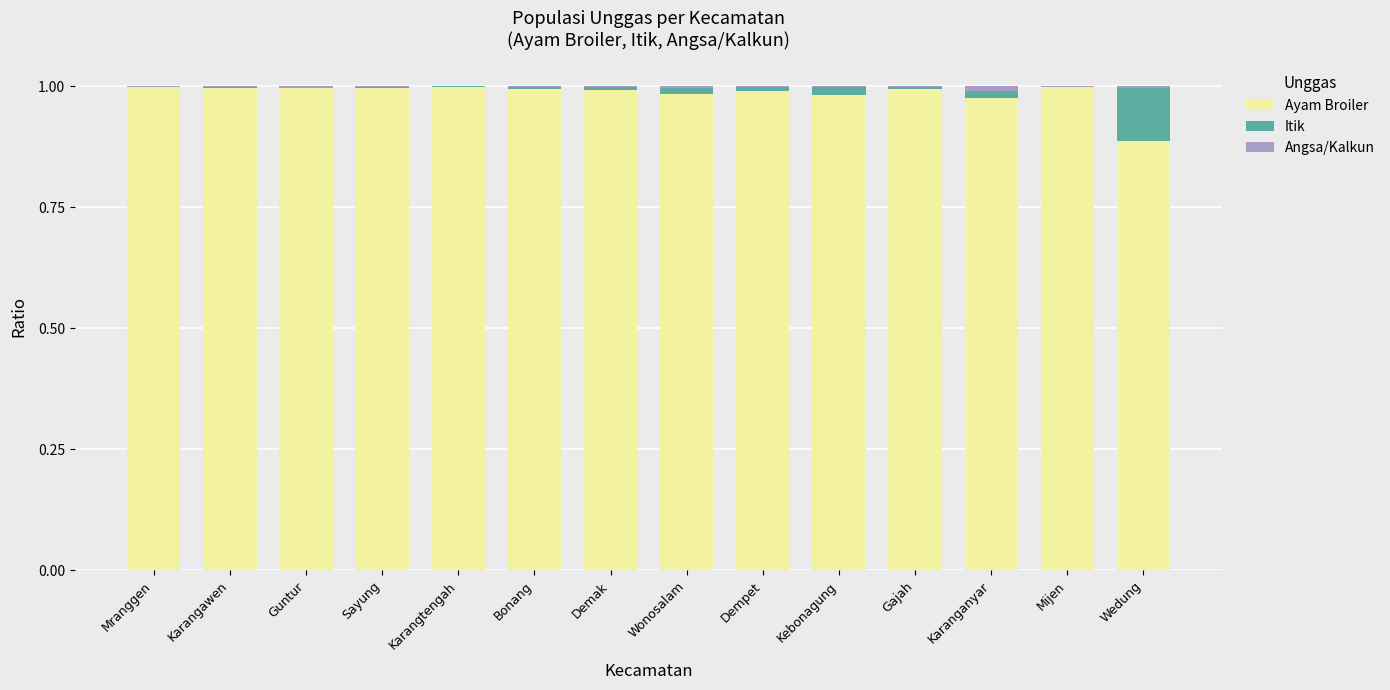

The value of Ayam Broiler at Mranggen is 1.7. True or false?

False